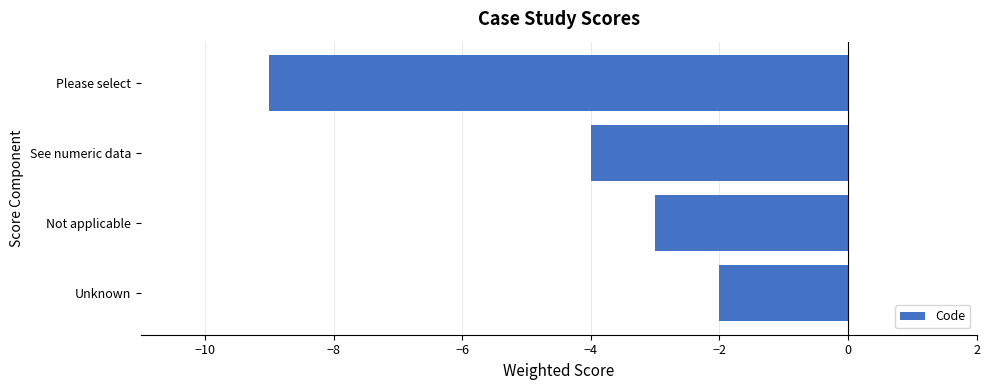

Count the number of categories in the chart.

4